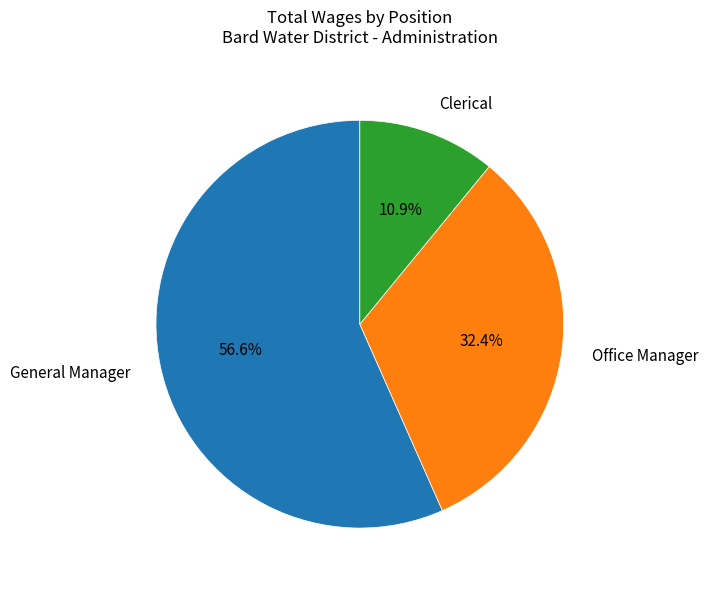

How many slices are in this pie chart?

3